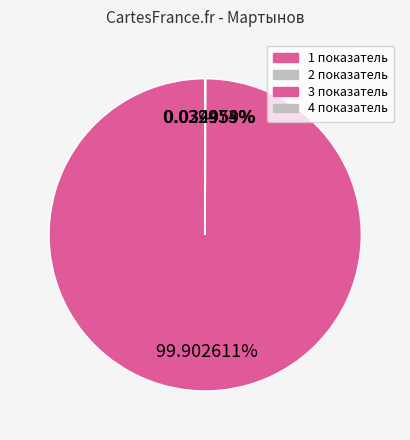

What is the total percentage of 1 показатель and 4 показатель?

0.1%